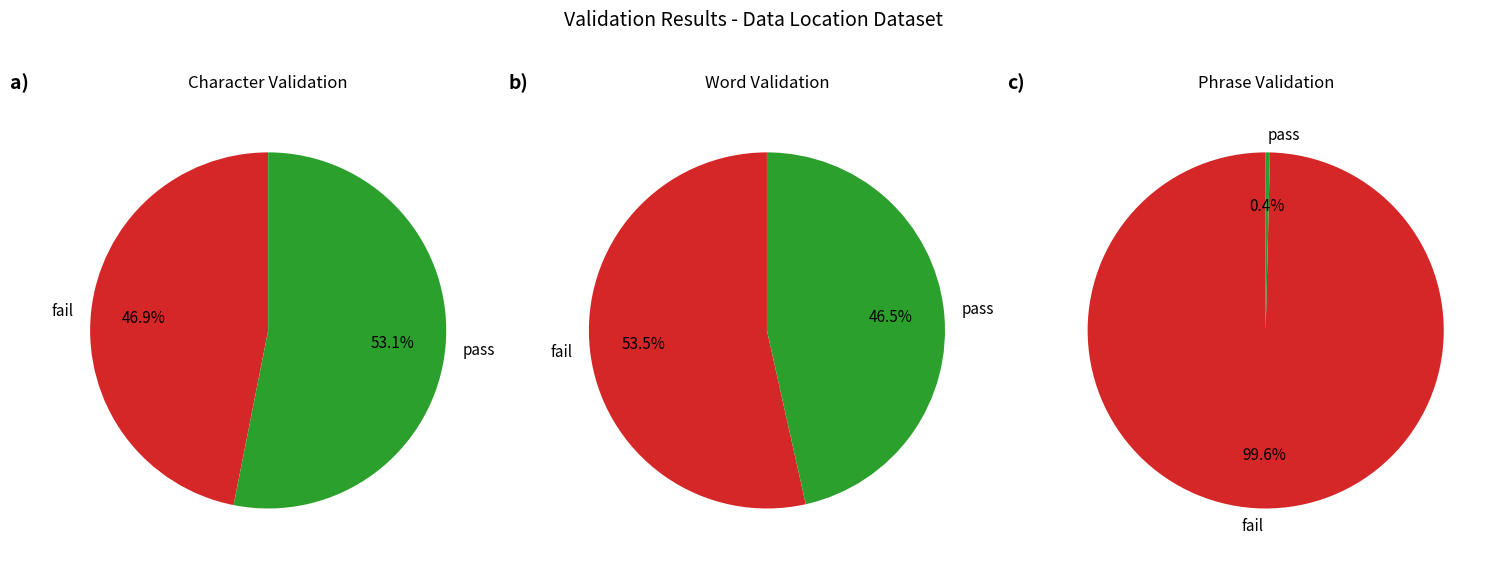

The Thorfinn Islands slice represents 7% of the pie. True or false?

False